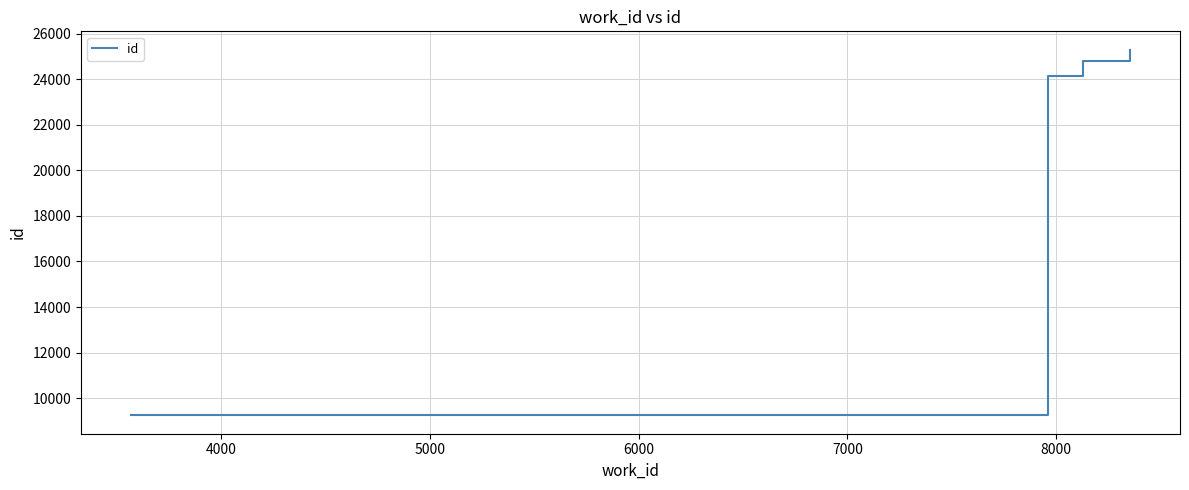

True or false: the data has more than 0 interior local peaks.

False